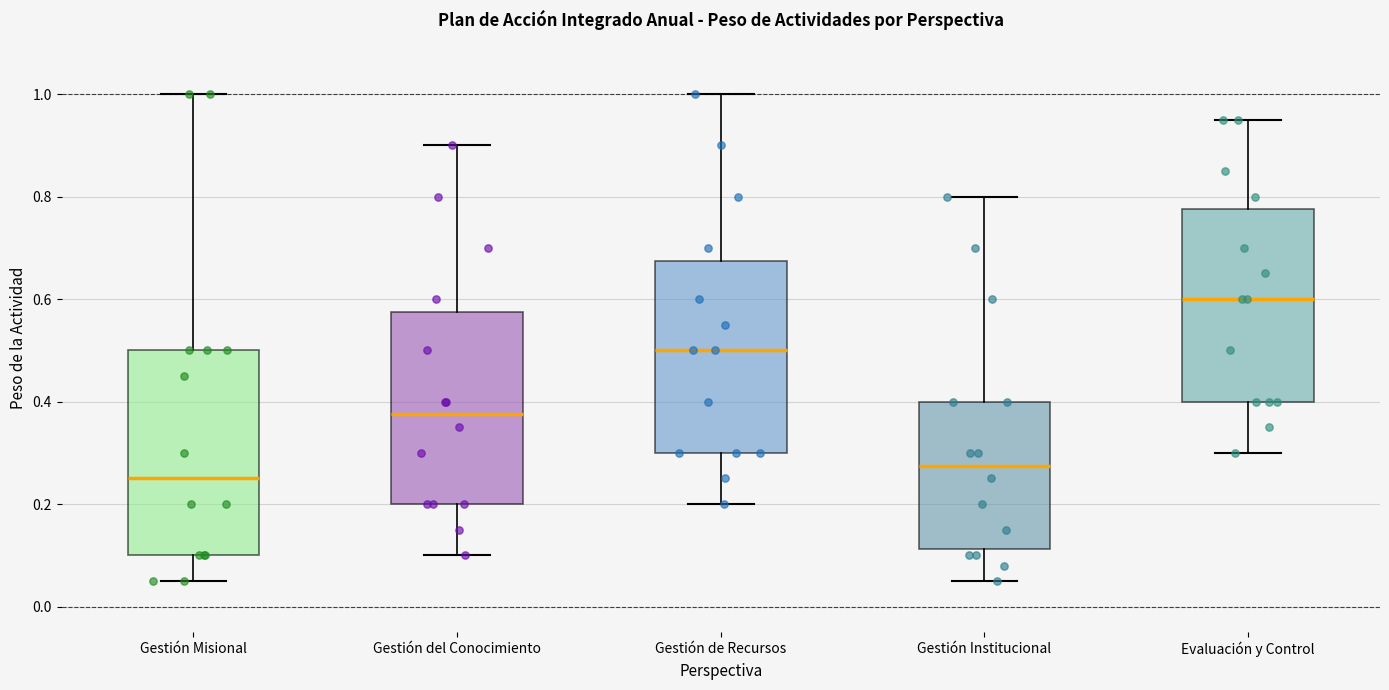

Reading left to right, transcribe this box plot: for each box, give where its median line is, the range the box spans, and where its two whiskers end, as read against the y-axis. The values are not printed on the chart, so give them approximately, as read against the axis.

Gestión Misional: median 0.26, box 0.10 to 0.50, whiskers 0.06 to 1.00
Gestión del Conocimiento: median 0.38, box 0.20 to 0.58, whiskers 0.10 to 0.90
Gestión de Recursos: median 0.50, box 0.30 to 0.68, whiskers 0.20 to 1.00
Gestión Institucional: median 0.28, box 0.12 to 0.40, whiskers 0.06 to 0.80
Evaluación y Control: median 0.60, box 0.40 to 0.78, whiskers 0.30 to 0.96